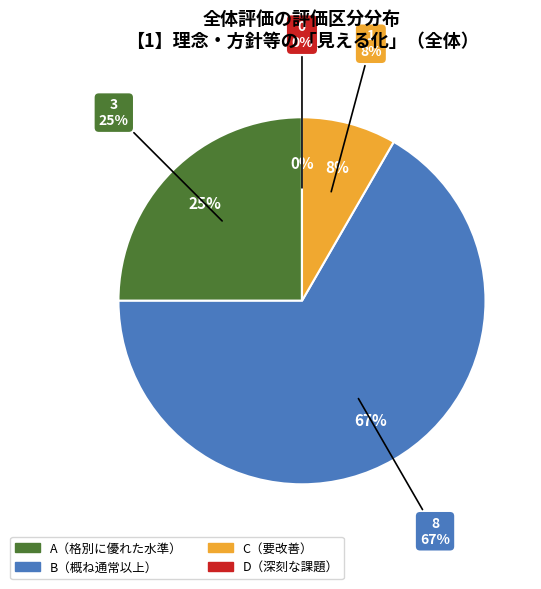

Is it true that B is 67% of the pie?

True